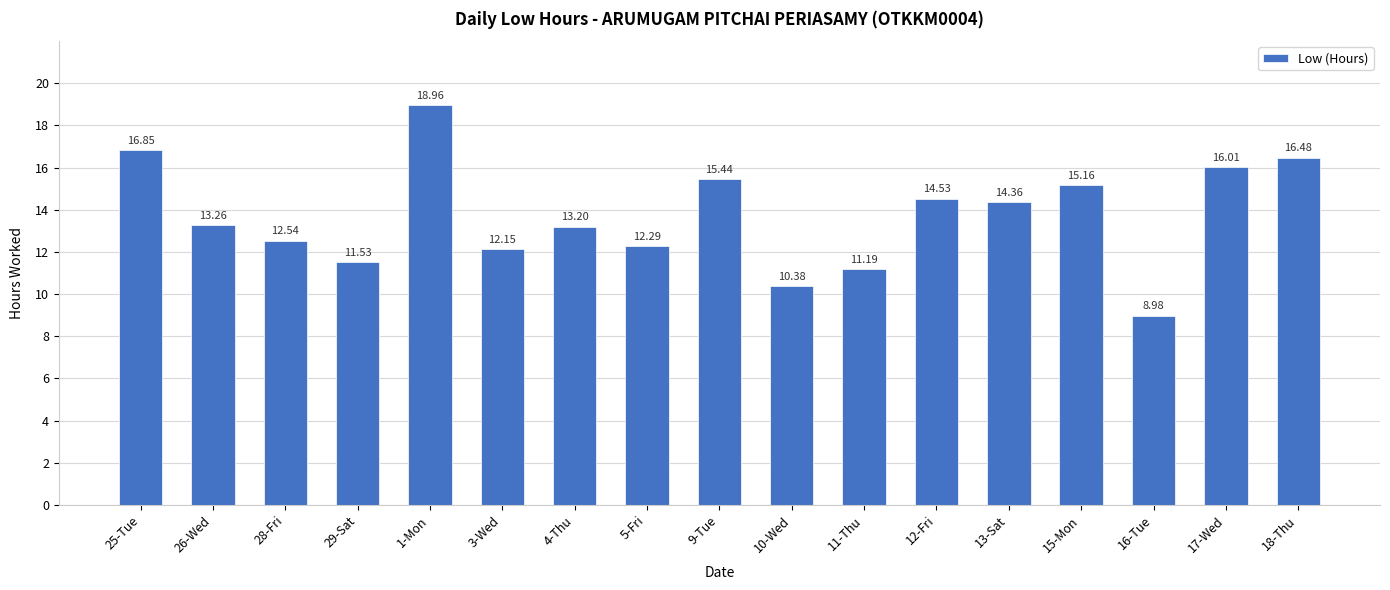

Rank the categories by value from highest to lowest.

1-Mon, 25-Tue, 18-Thu, 17-Wed, 9-Tue, 15-Mon, 12-Fri, 13-Sat, 26-Wed, 4-Thu, 28-Fri, 5-Fri, 3-Wed, 29-Sat, 11-Thu, 10-Wed, 16-Tue